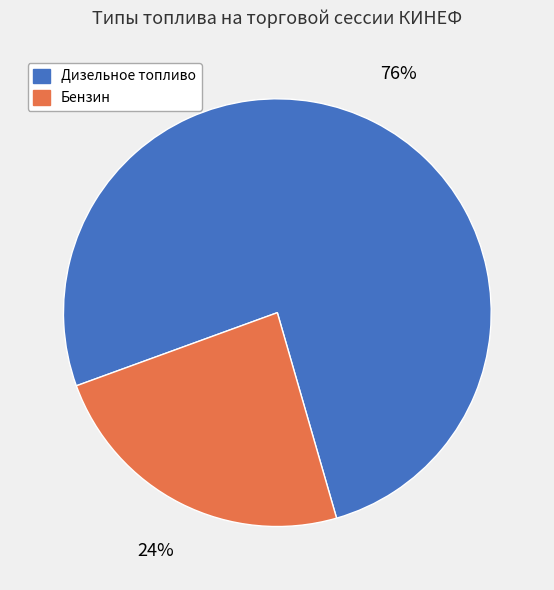

What percentage is the Бензин slice, to the nearest percent?

24%